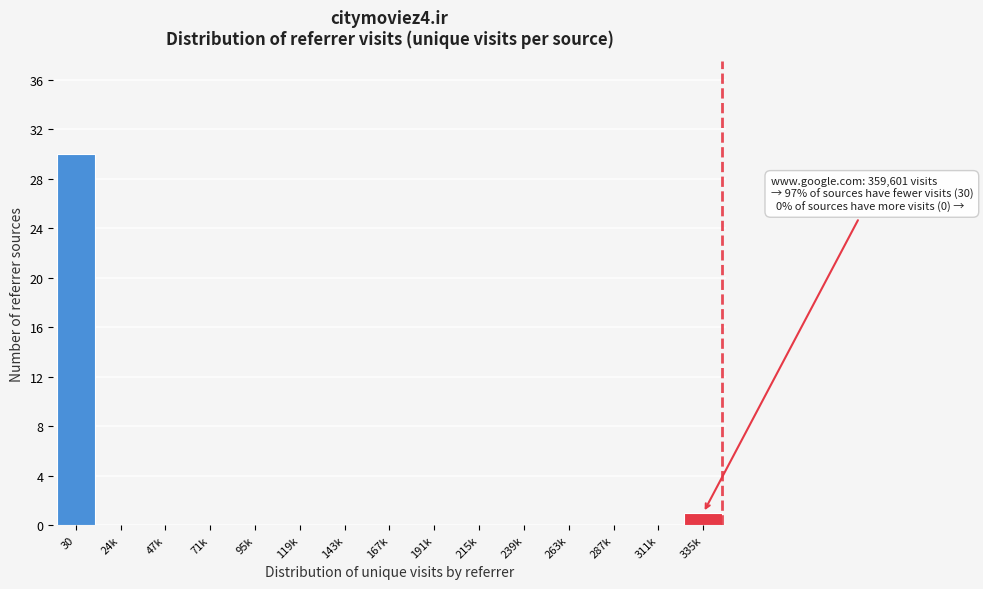

Reading left to right, what are all the values shown in this chart?

30=30	24k=0	47k=0	71k=0	95k=0	119k=0	143k=0	167k=0	191k=0	215k=0	239k=0	263k=0	287k=0	311k=0	335k=1